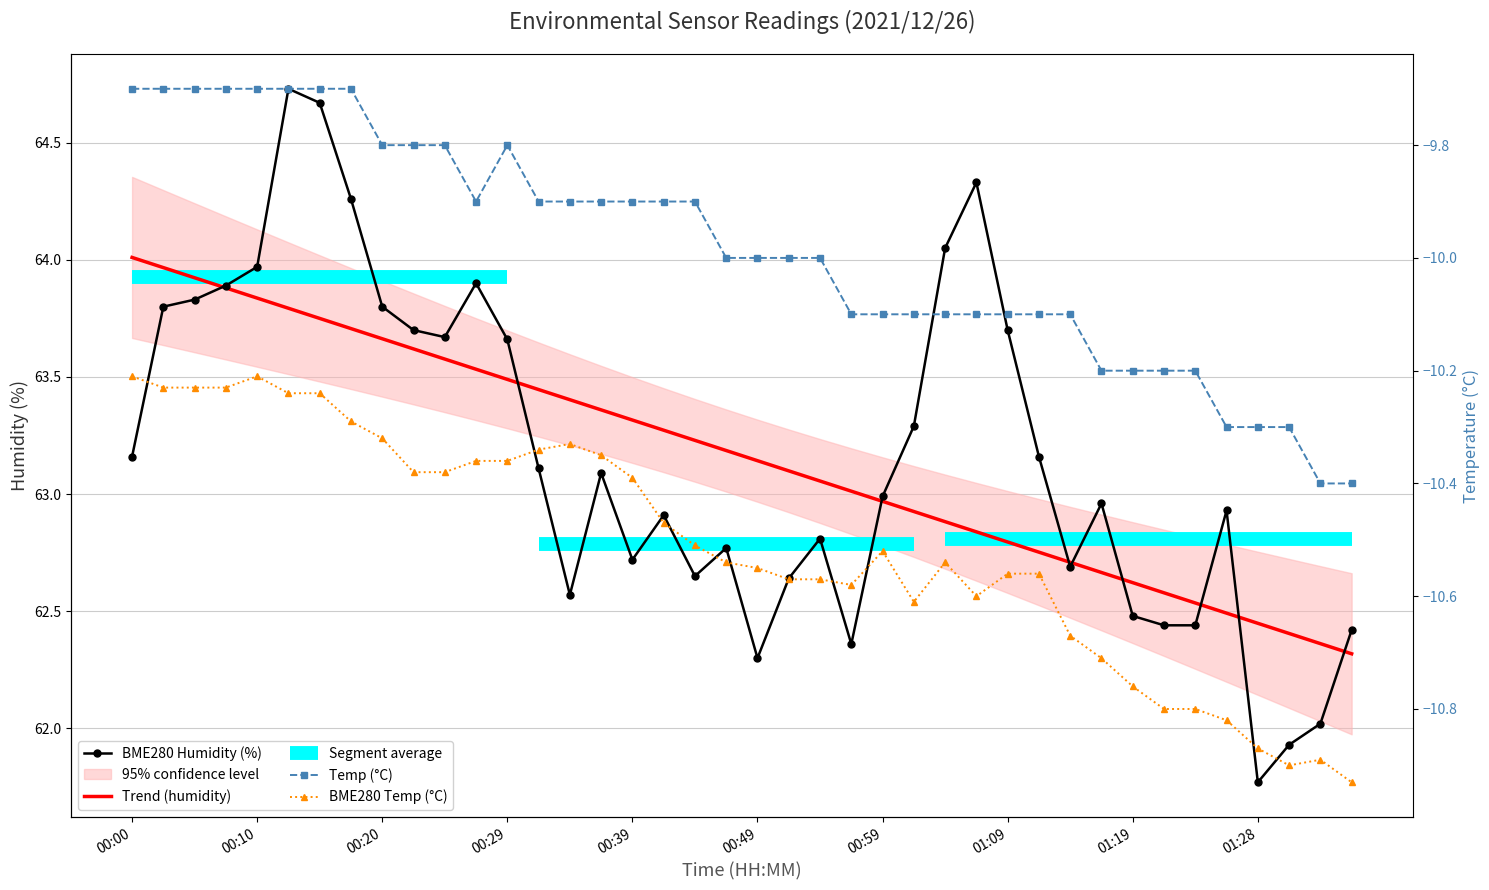

Is the value of BME280 Humidity (%) at 22 greater than the value of Temp (°C) at 30?

Yes